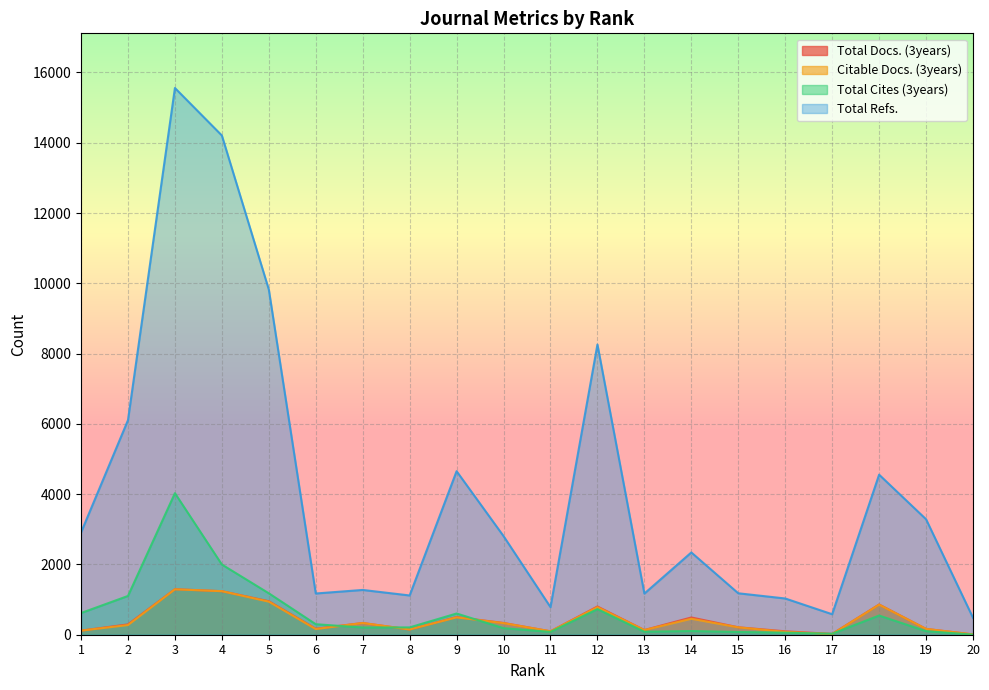

What is the difference between the Total Refs. values at 5 and 10?

7017